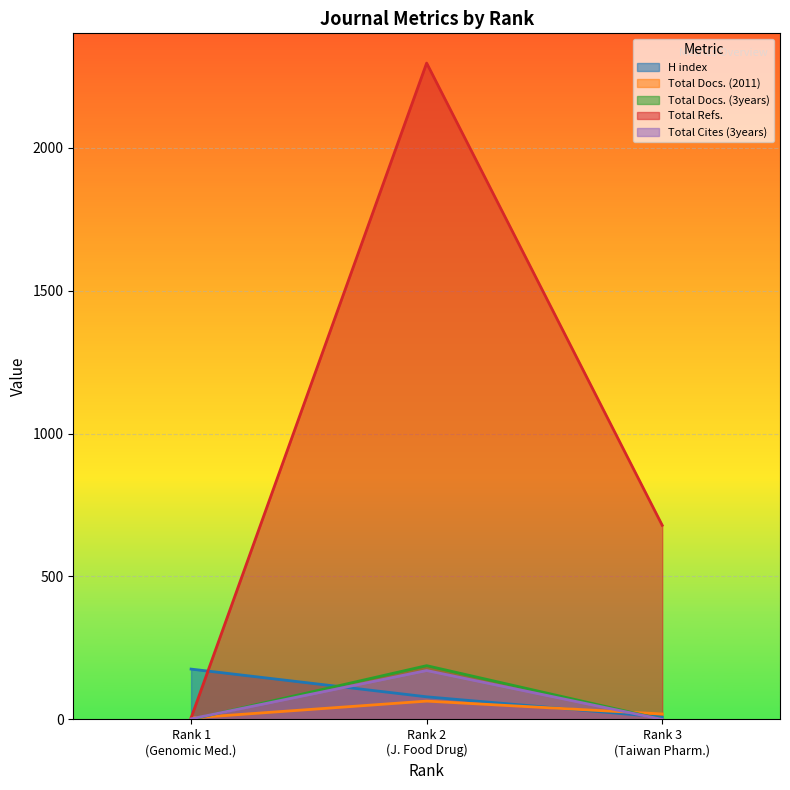

What is the maximum value shown in the chart?

2296